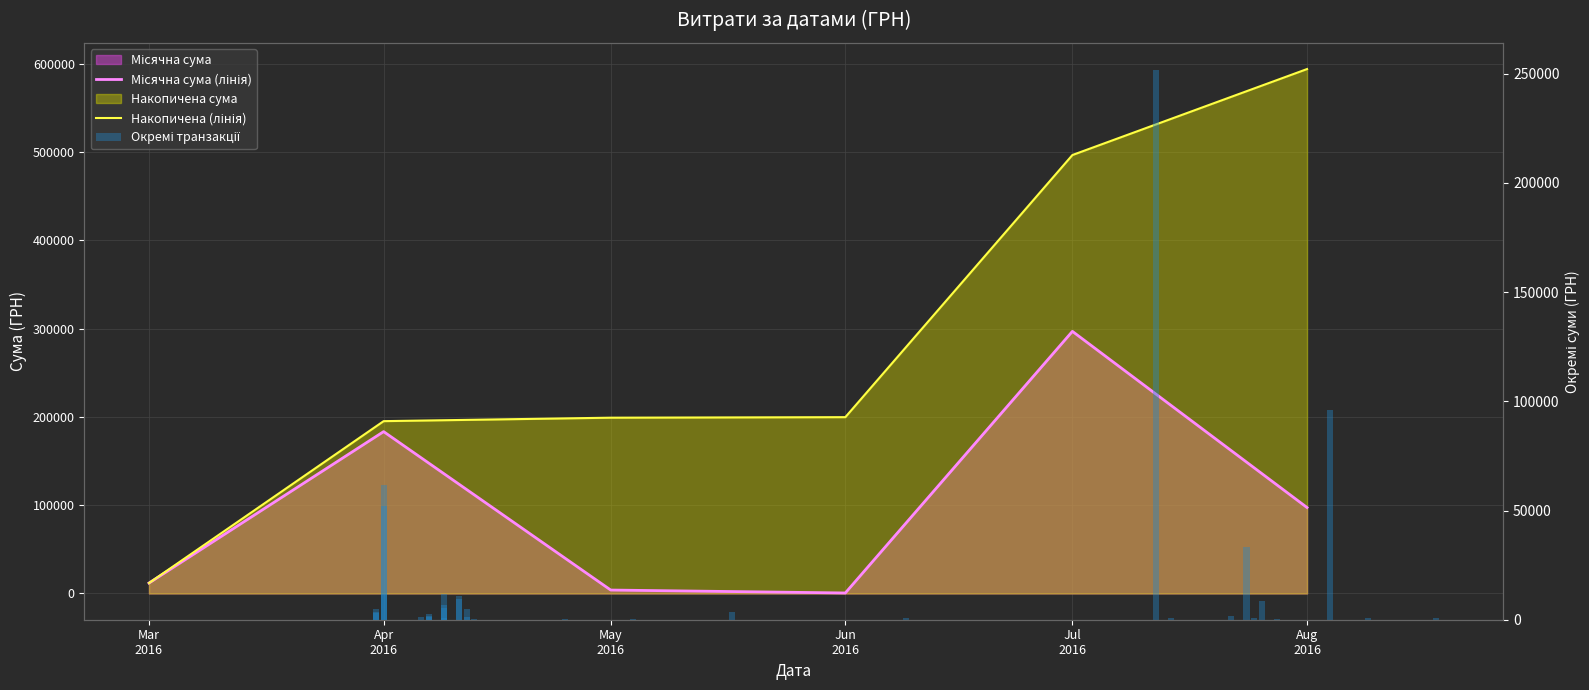

Reading right to left, extract all data points from this chart.

Місячна сума (лінія): Aug
2016=97337.9	Jul
2016=296796.0	Jun
2016=600.0	May
2016=3919.3	Apr
2016=183286.4	Mar
2016=11850.8
Накопичена (лінія): Aug
2016=593790.4	Jul
2016=496452.5	Jun
2016=199656.5	May
2016=199056.5	Apr
2016=195137.2	Mar
2016=11850.8